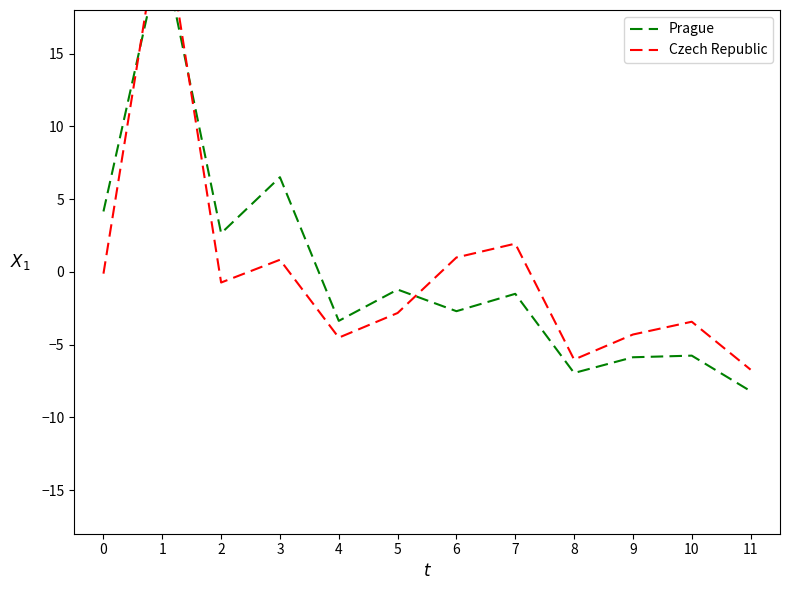

True or false: Czech Republic has more than 1 points higher than both neighbors.

True